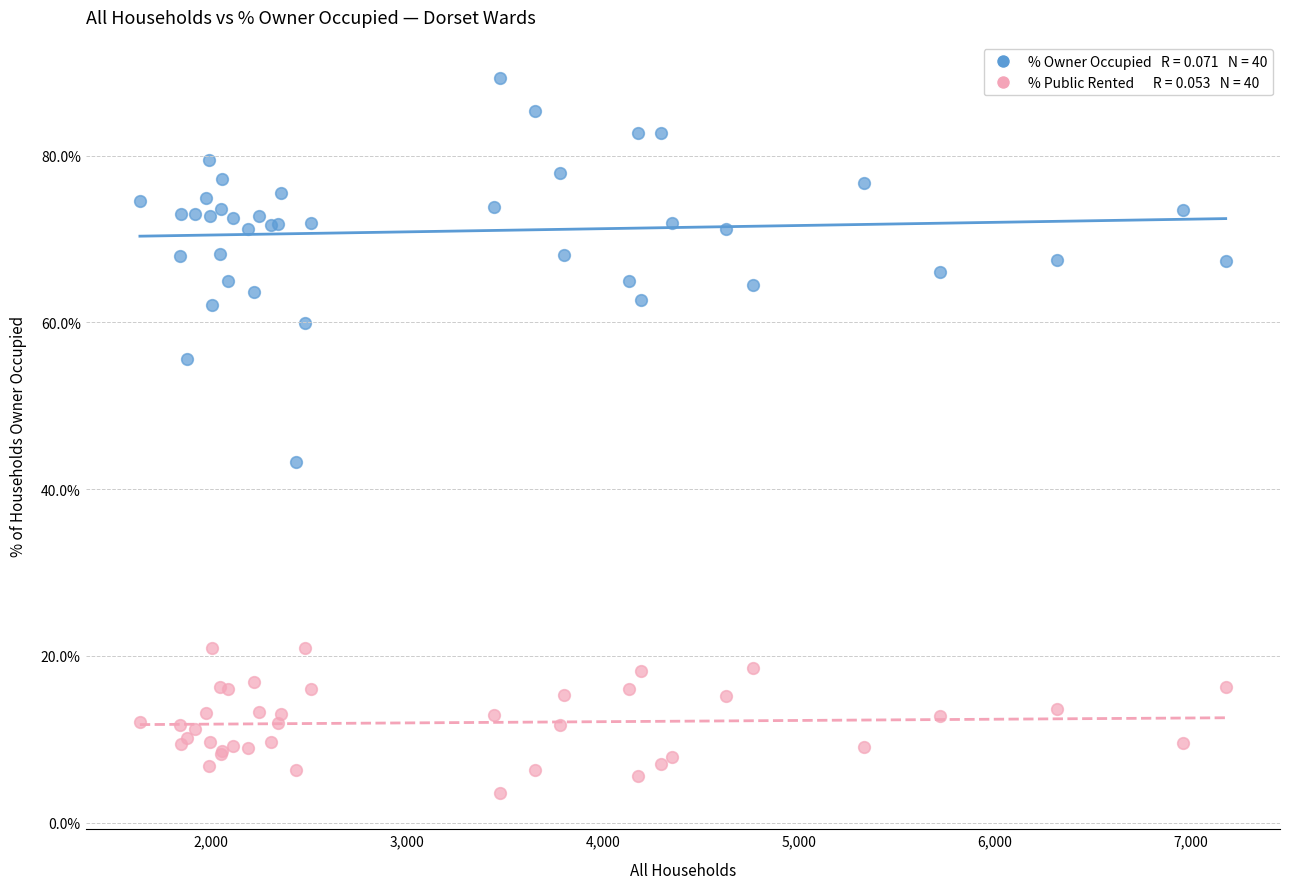

Across all series, what Y value is closest to 46?

43.2